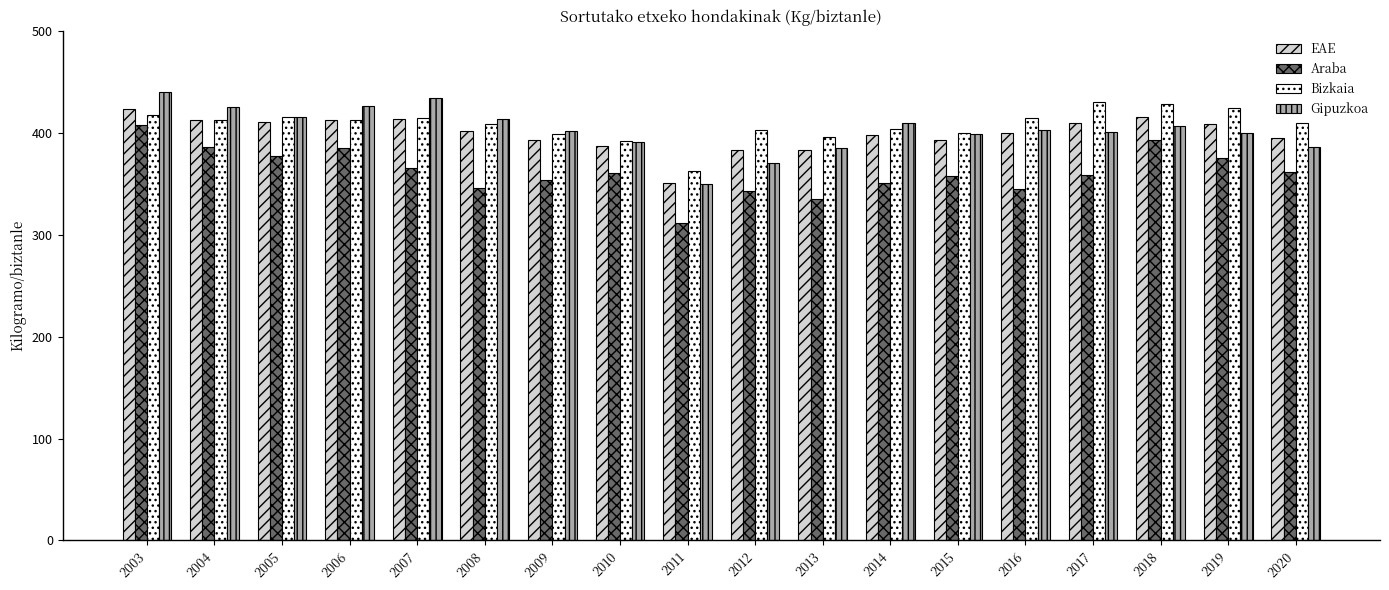

The Bizkaia series shows 282.2 at 2007. True or false?

False